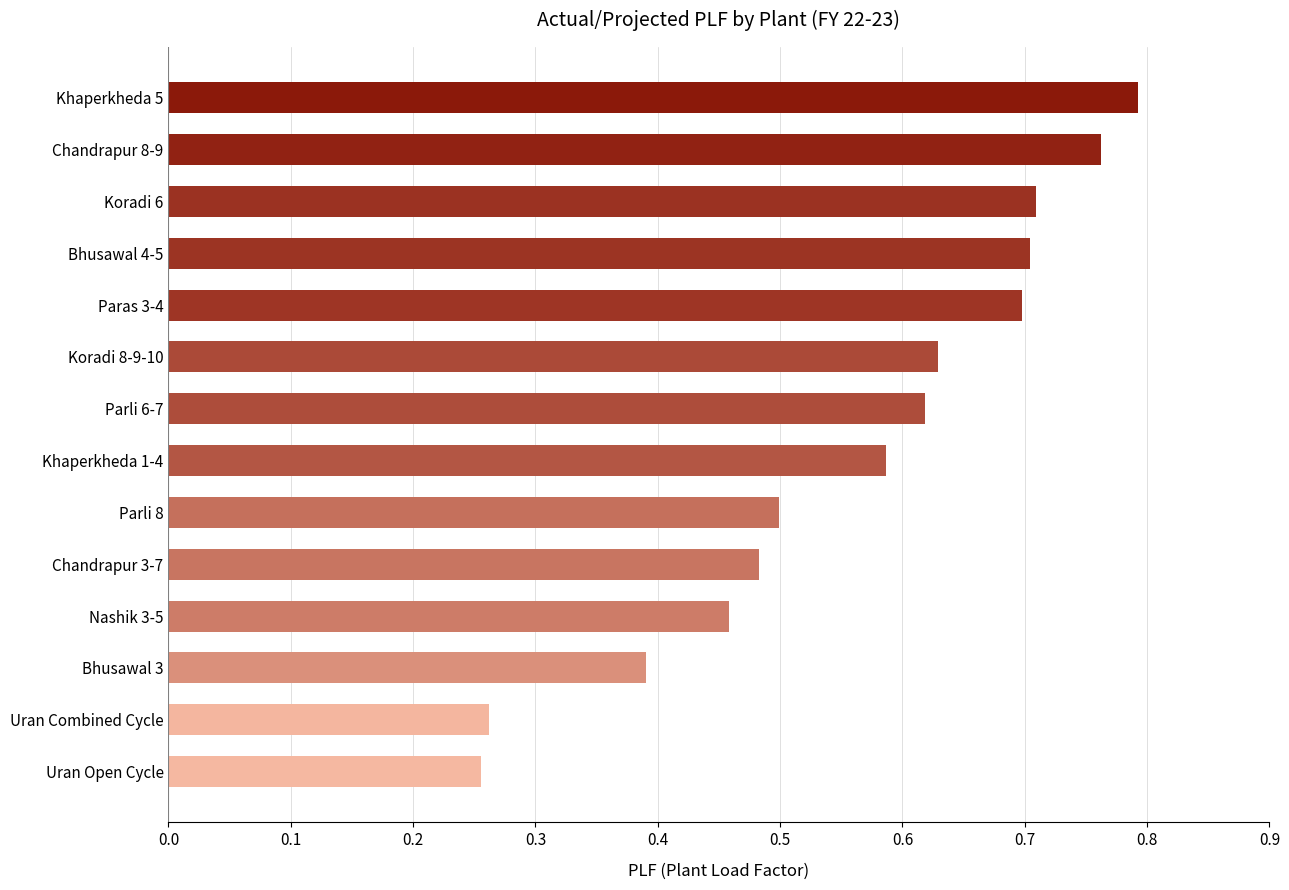

How many values are between 0 and 1?

14